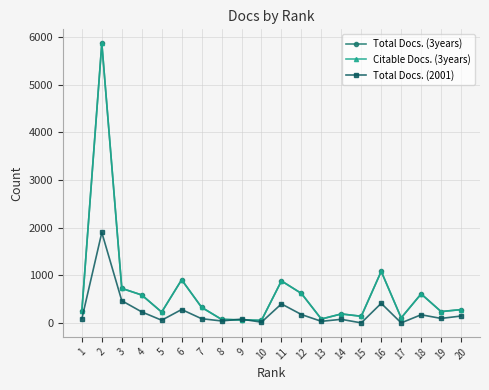

Is the value of Citable Docs. (3years) at 18 greater than the value of Total Docs. (2001) at 11?

Yes